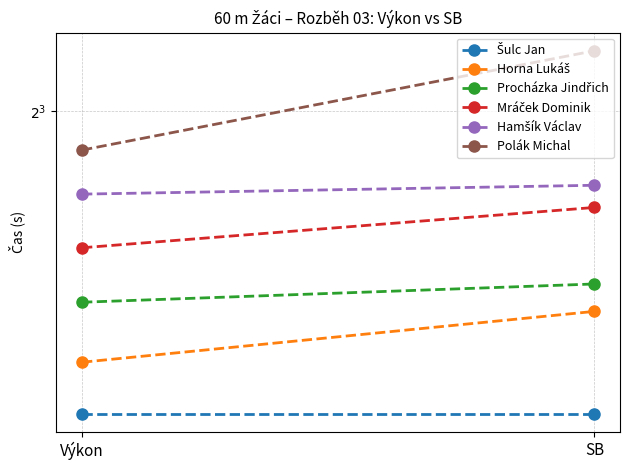

List the series in order of their peak value, lowest first.

Šulc Jan, Horna Lukáš, Procházka Jindřich, Mráček Dominik, Hamšík Václav, Polák Michal